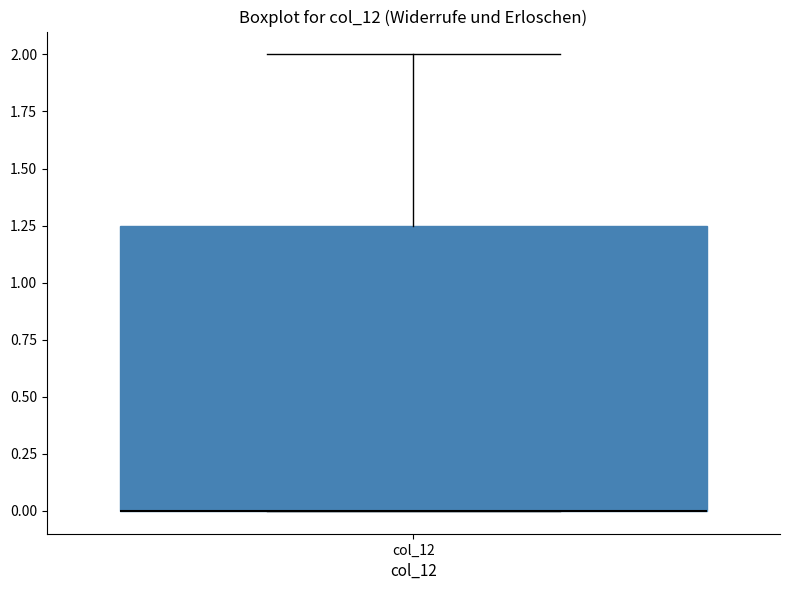

Read this box plot against the y-axis: the position of the median line, the range covered by the box, and the ends of both whiskers. The values are not printed on the chart, so give them approximately, as read against the axis.

median 0.00 (drawn on the box's lower edge), box 0.00 to 1.25, whiskers 0.00 to 2.00